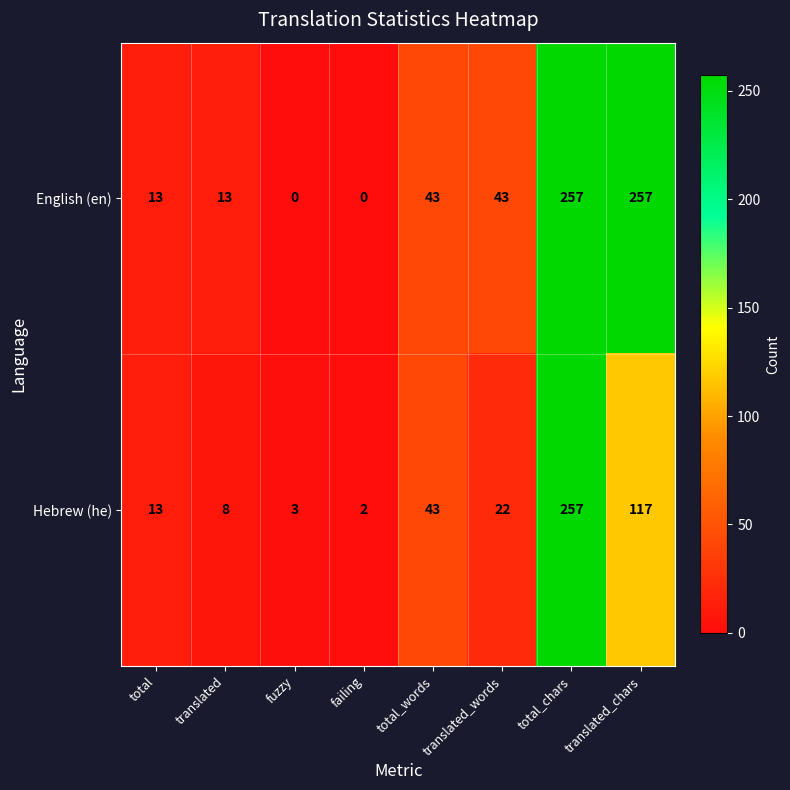

What is the highest value of the Hebrew (he) series?

257